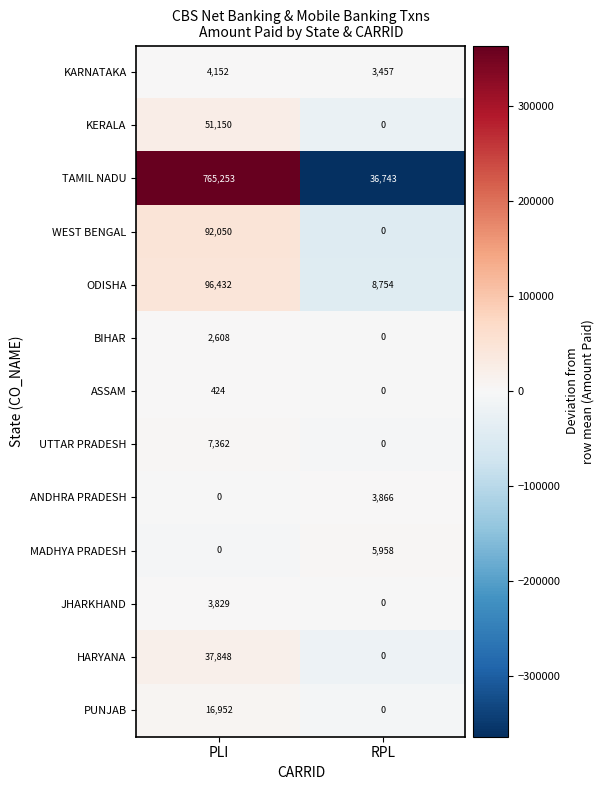

What is the average value of the HARYANA series?

18924